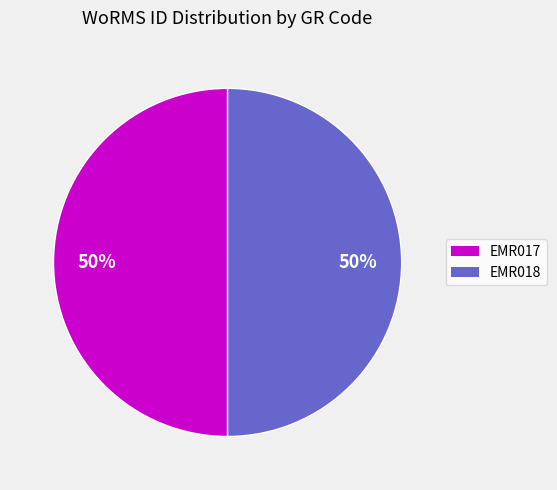

Is the sum of EMR017 and EMR018 greater than half?

Yes